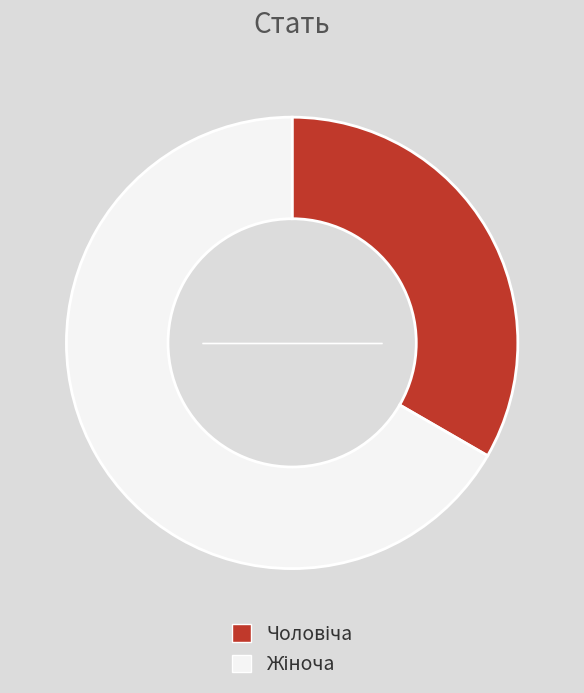

Is there a majority slice in this chart?

Yes